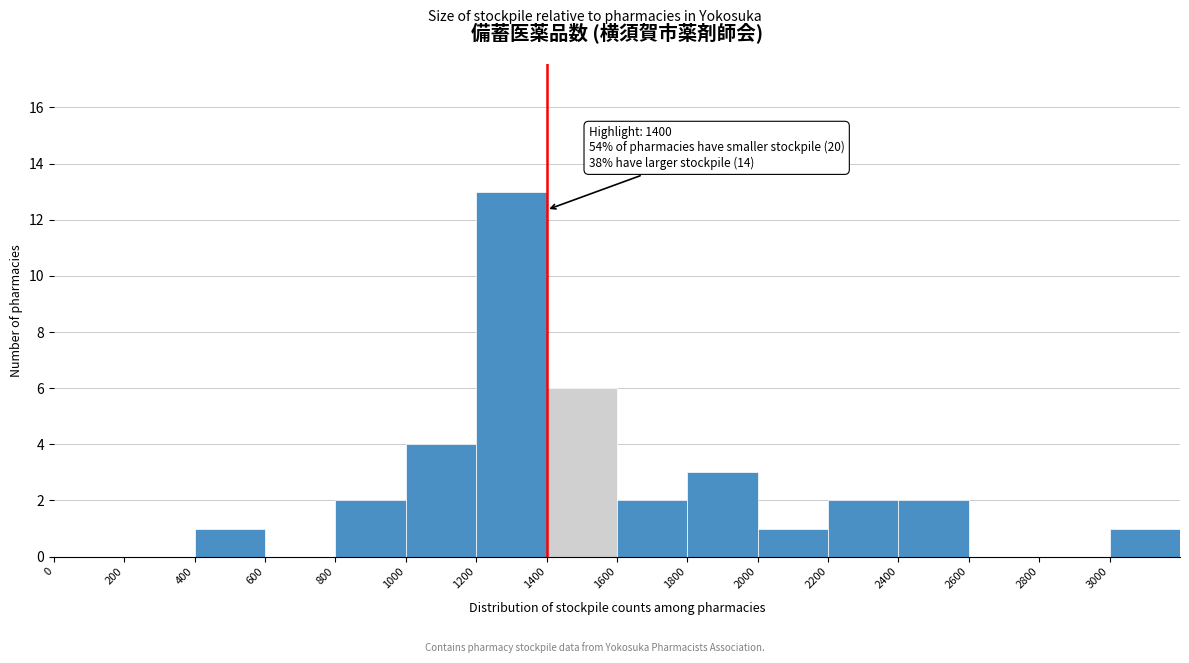

Over which range of the x-axis is the bar tallest?

1200 to 1400